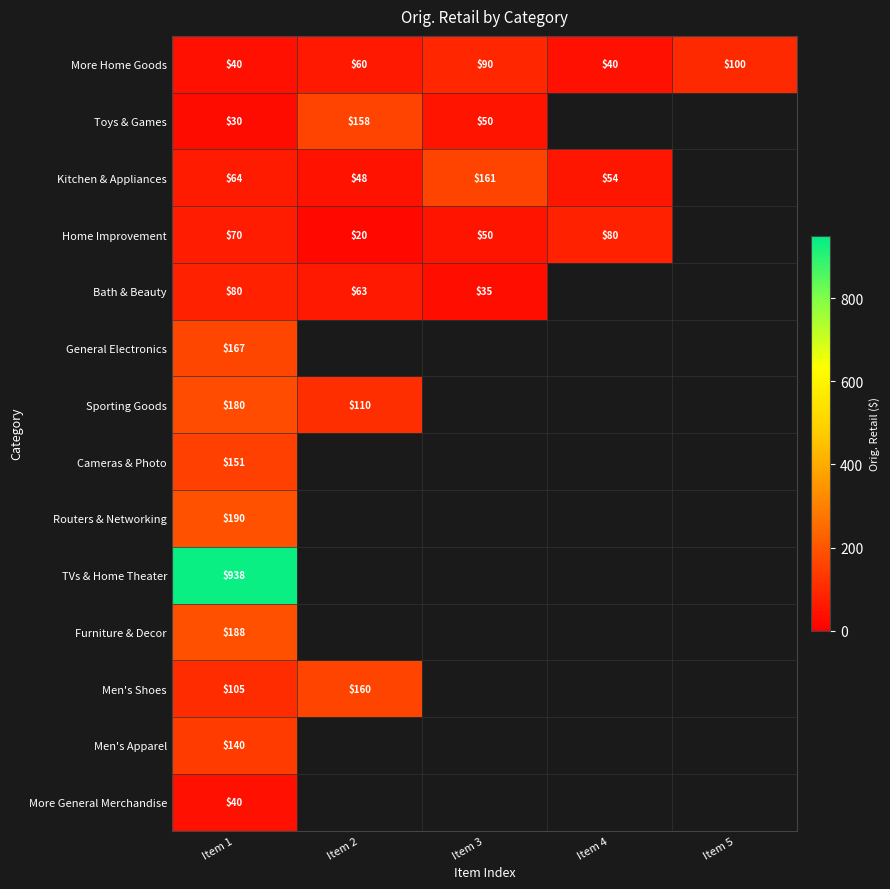

At which category is the sum across all series the highest?

Item 1